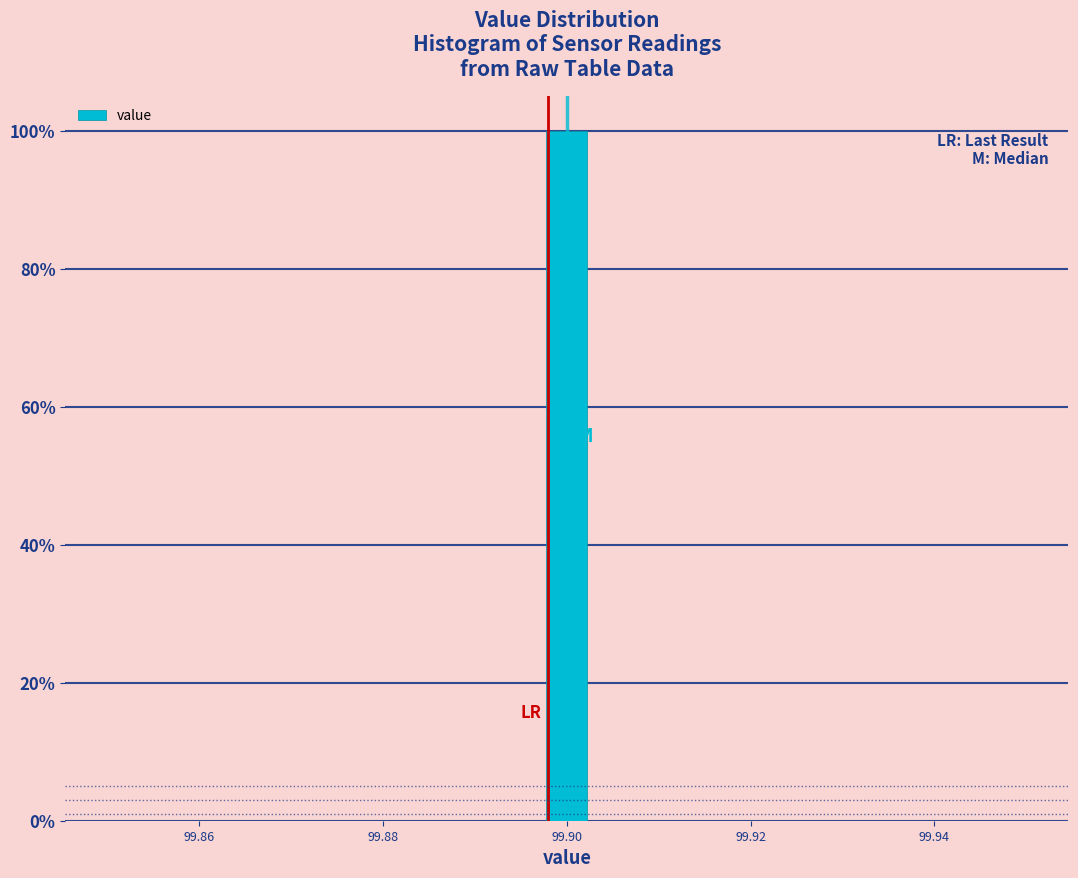

Read against the x-axis, roughly where is the centre of the tallest bar?

99.900